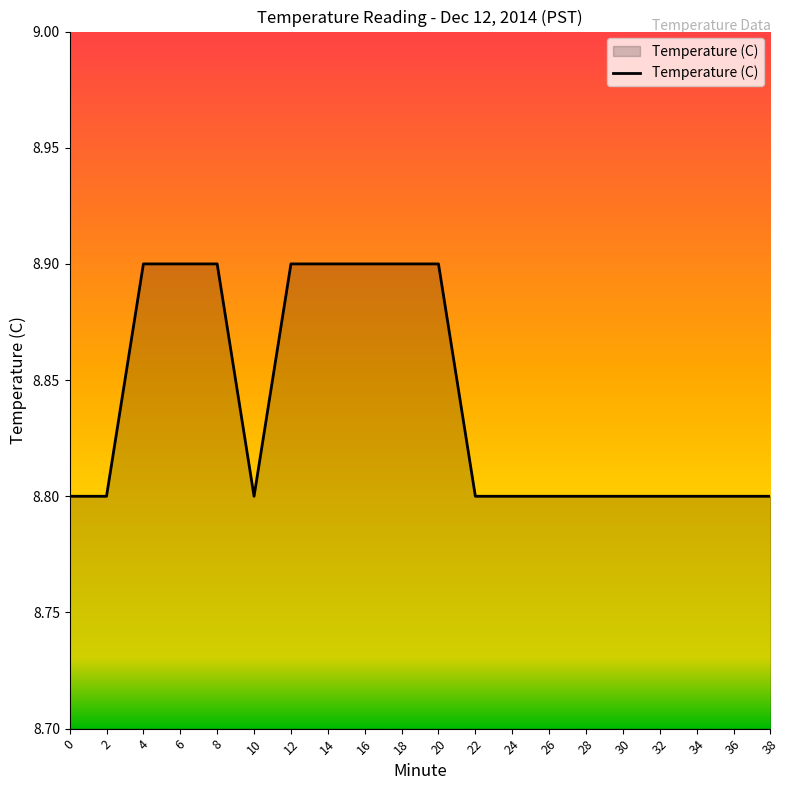

What is the maximum value shown in the chart?

8.9